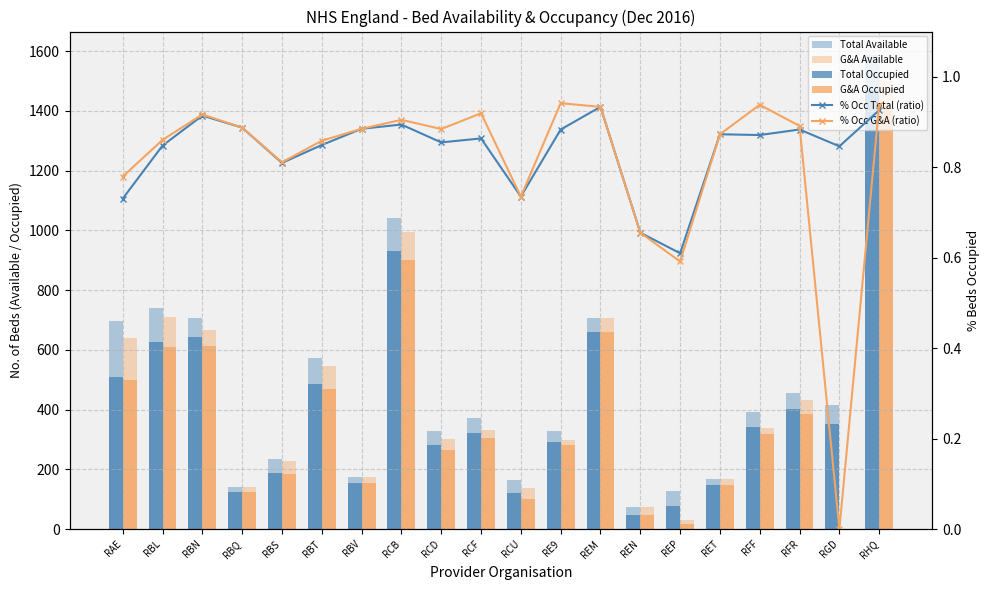

Which series has the largest total across all categories?

Total Available